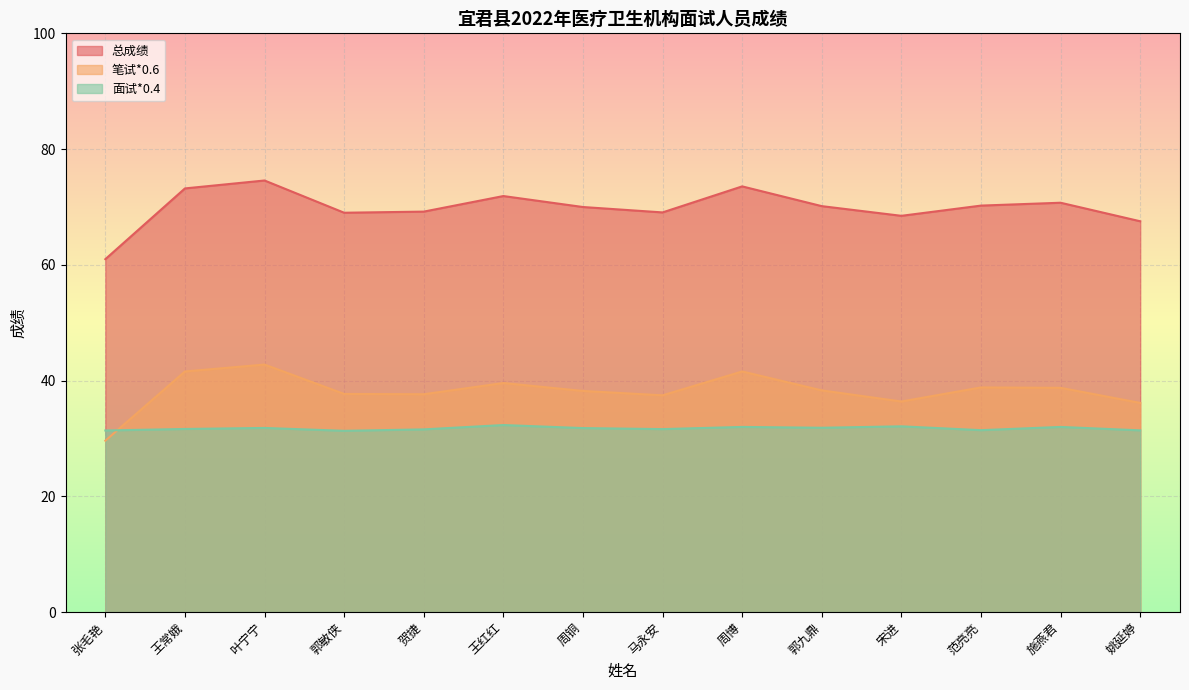

The value of 总成绩 at 张毛艳 is 61.0. True or false?

True